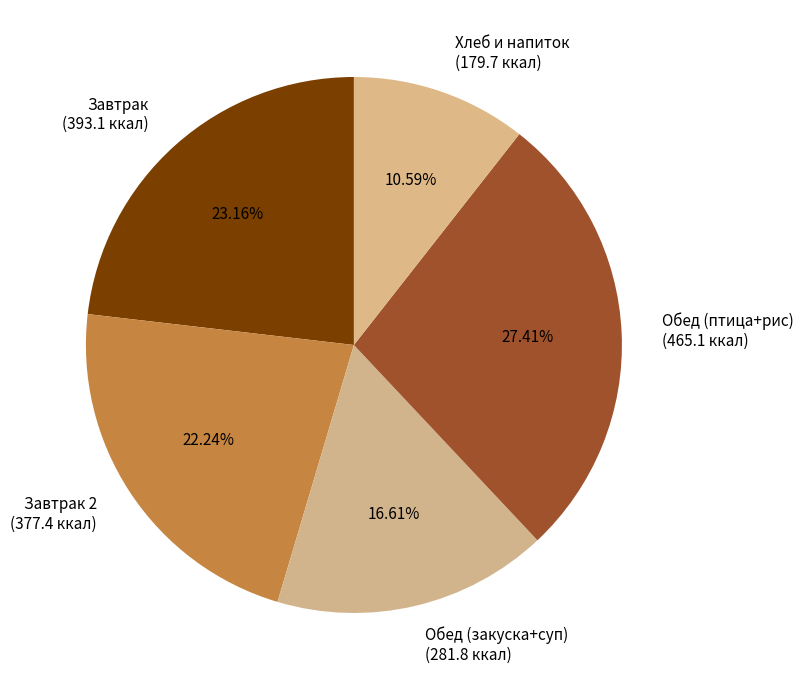

Rank the categories by value from lowest to highest.

Хлеб и напиток (179.7 ккал), Обед (закуска+суп) (281.8 ккал), Завтрак 2 (377.4 ккал), Завтрак (393.1 ккал), Обед (птица+рис) (465.1 ккал)